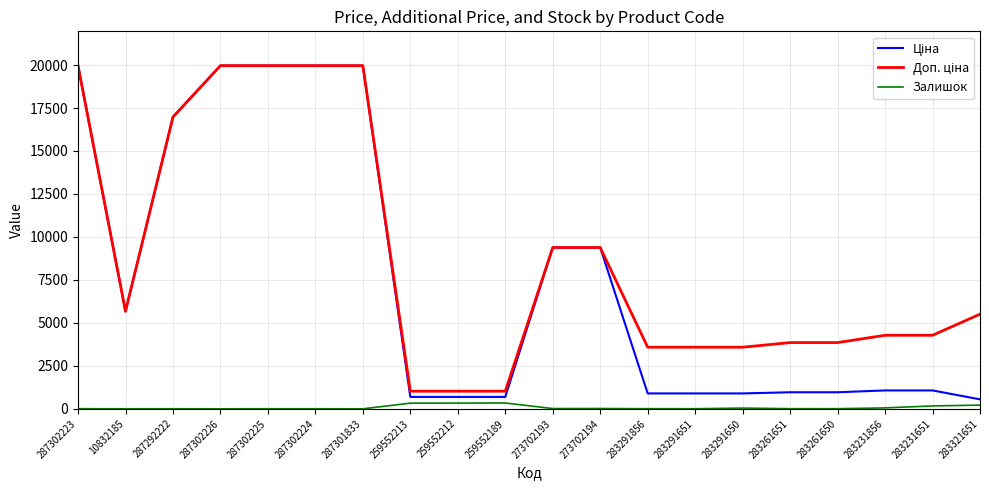

How many lines are shown in the chart?

3